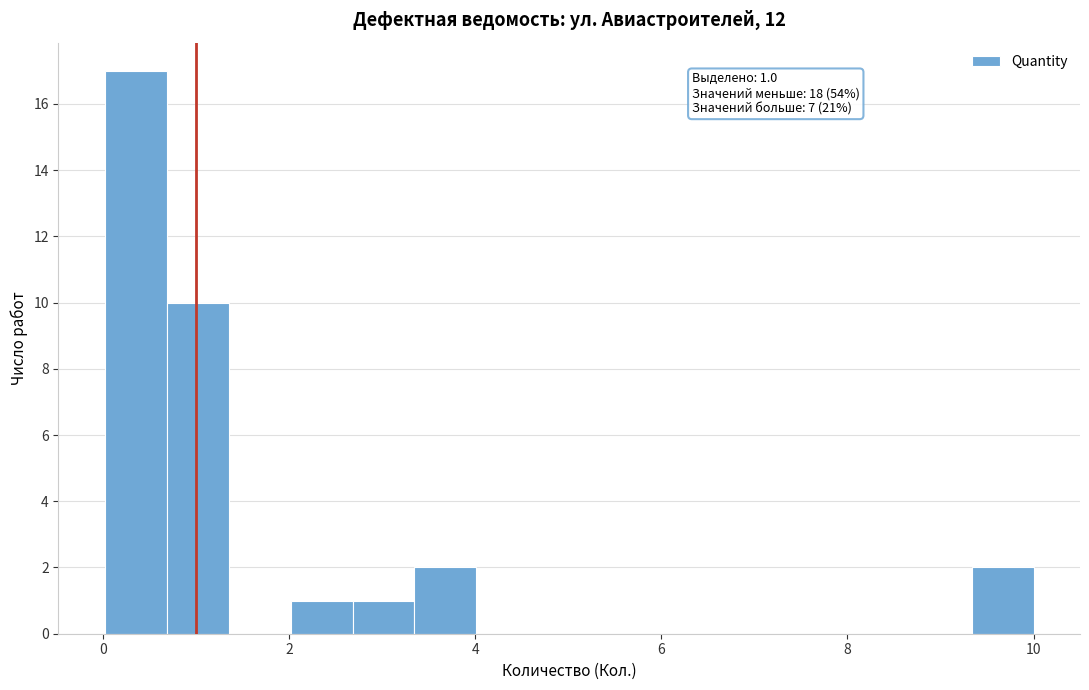

Read against the x-axis, roughly where is the centre of the tallest bar?

0.4